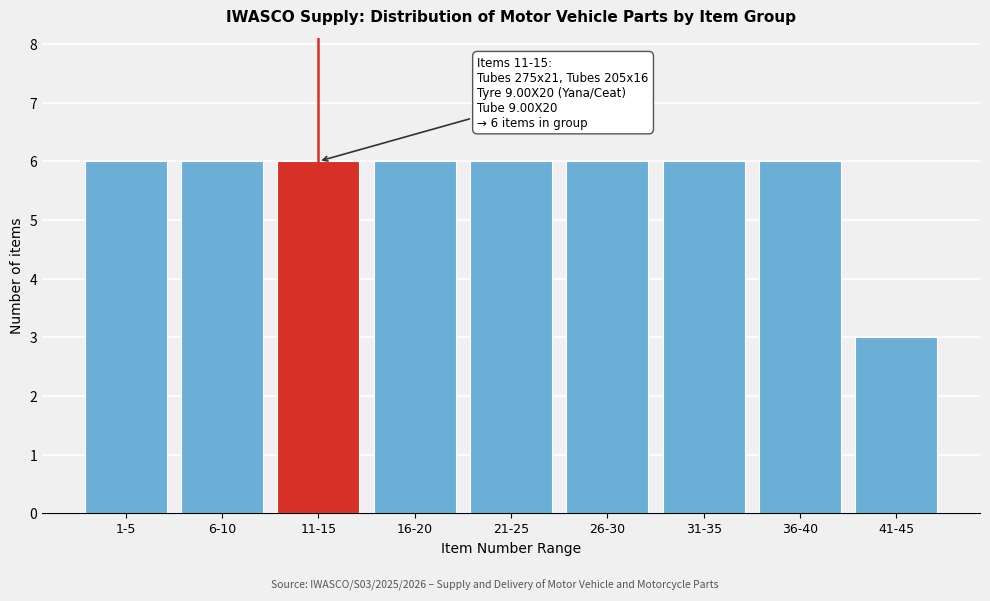

Reading left to right, extract all data points from this chart.

1-5=6	6-10=6	11-15=6	16-20=6	21-25=6	26-30=6	31-35=6	36-40=6	41-45=3